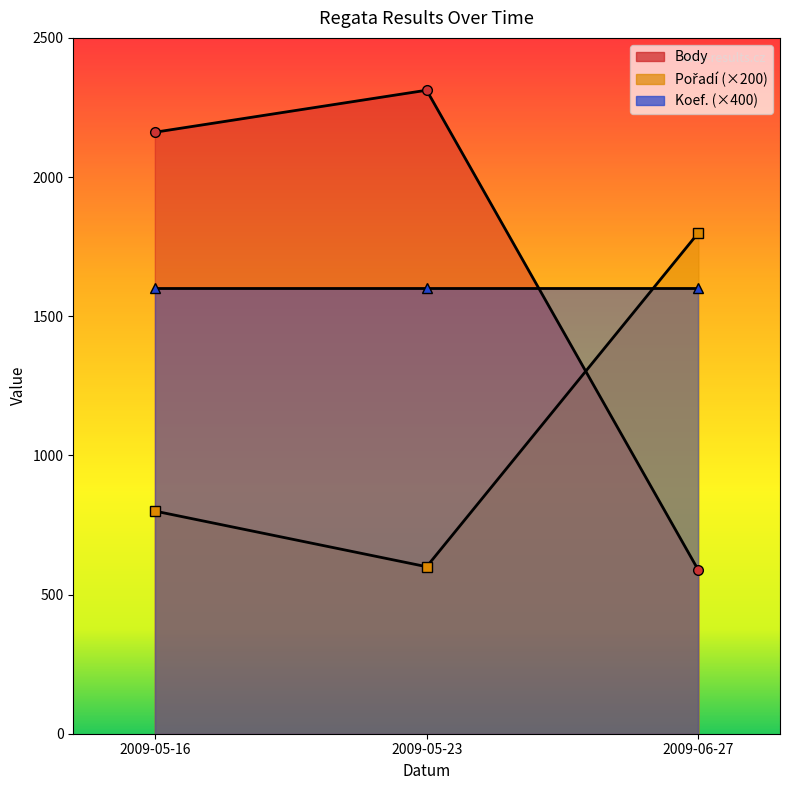

What is the difference between the maximum and second lowest values in the Body series?

151